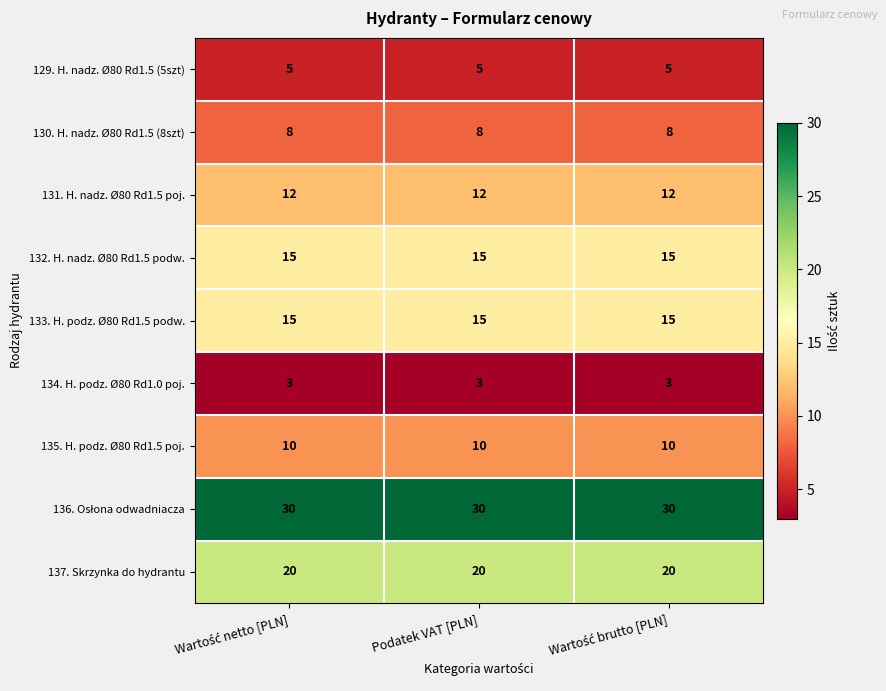

What is the average value of the 135. H. podz. Ø80 Rd1.5 poj. series?

10